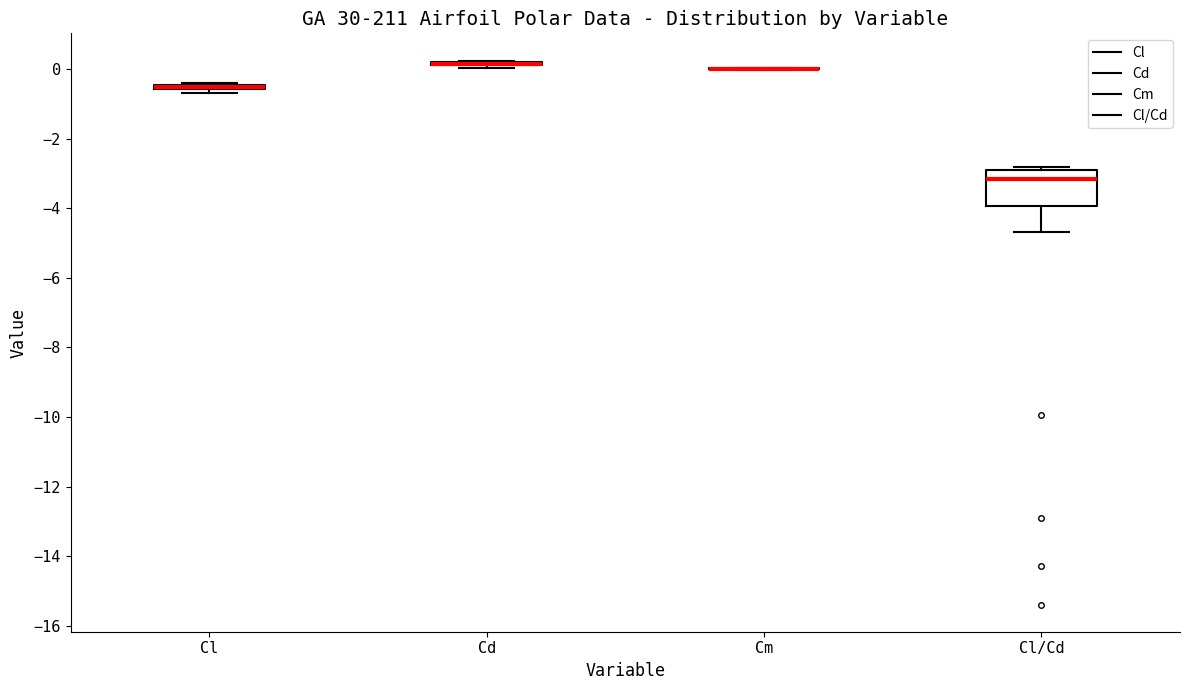

Which box is the tallest, from its lower edge to its upper edge?

Cl/Cd